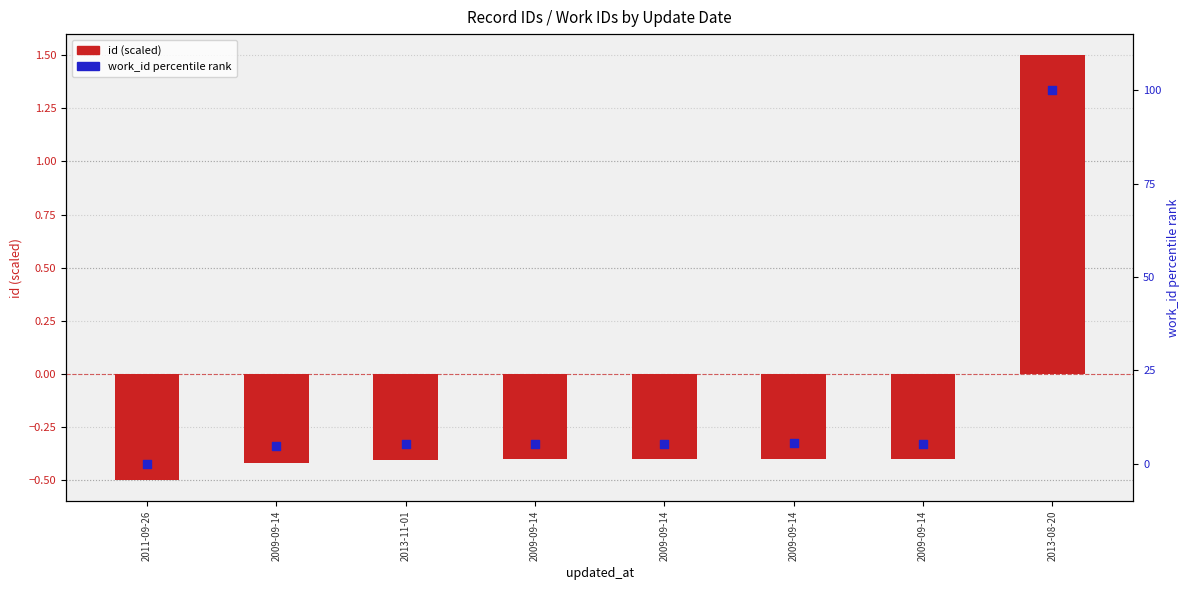

Which series has the largest Y range (max minus min)?

work_id (percentile rank)